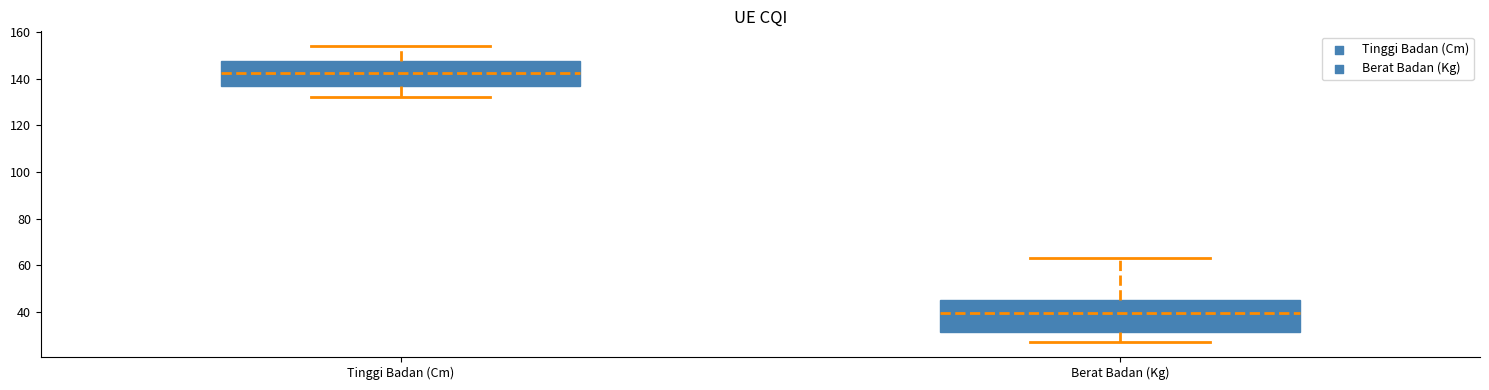

Where is the lower edge of the box for Tinggi Badan (Cm) on the y-axis? The values are not printed on the chart, so give them approximately, as read against the axis.

138